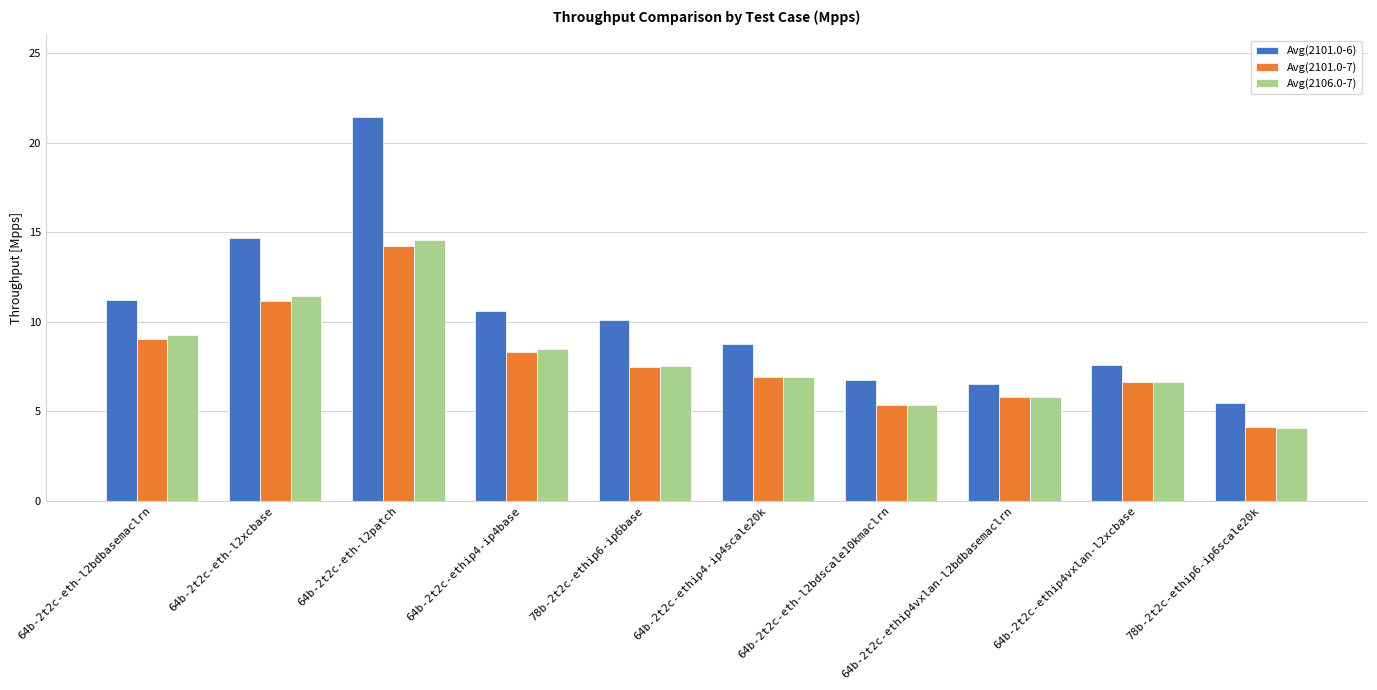

Is the value of Avg(2101.0-6) at 64b-2t2c-ethip4-ip4base greater than the value of Avg(2101.0-7) at 64b-2t2c-ethip4-ip4base?

Yes